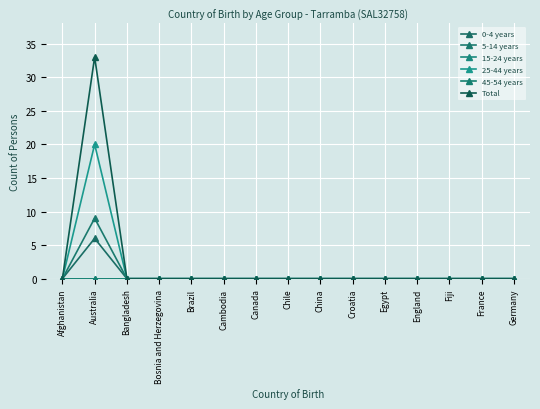

Is this an area chart (filled region under the line)?

No